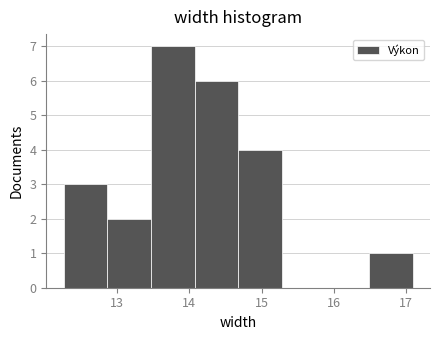

Which range on the x-axis has the tallest bar?

13.5 to 14.1